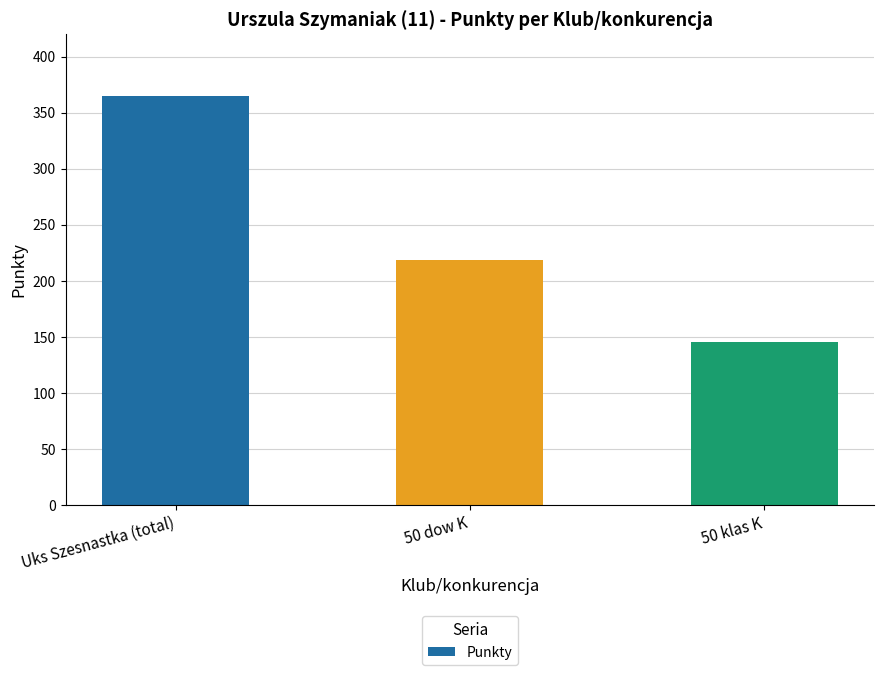

What is the change in value from Uks Szesnastka (total) to 50 dow K?

-146